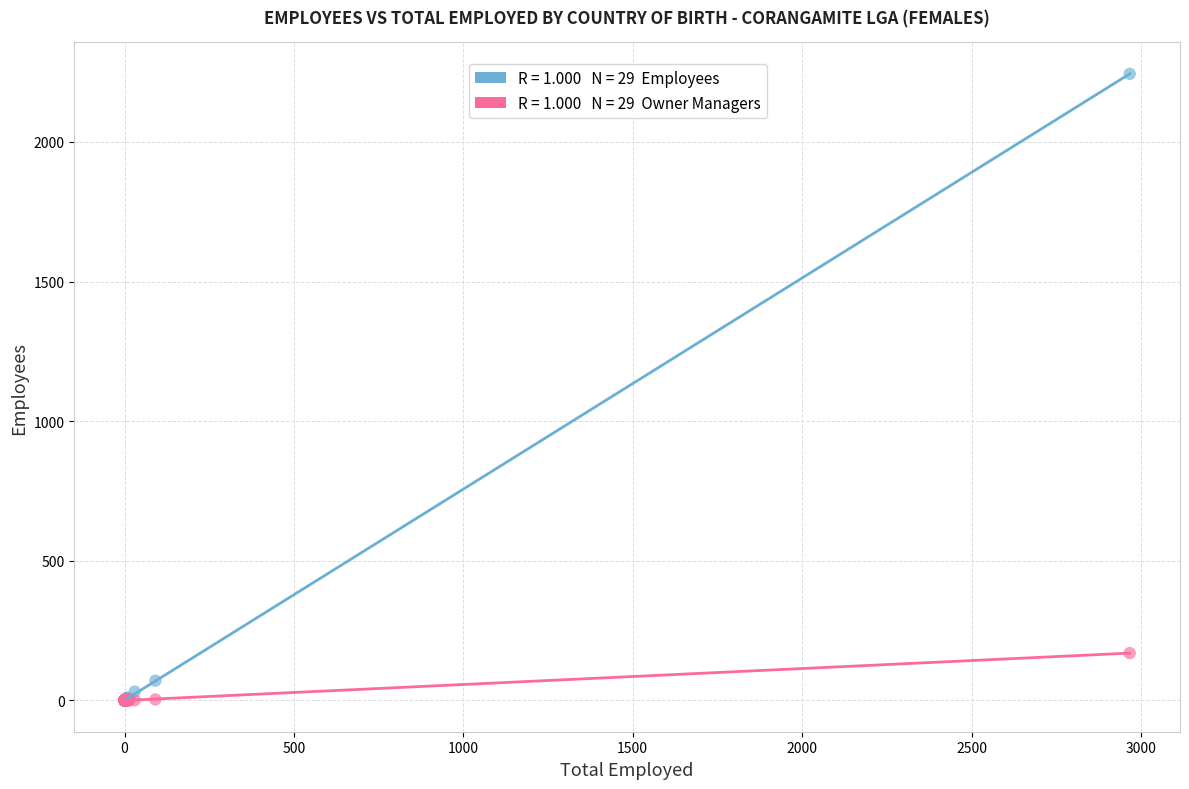

Across all series, what Y value is closest to 1122?

169